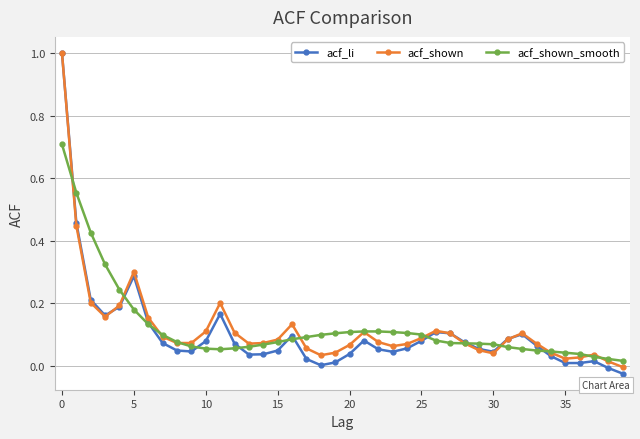

What is the maximum value shown in the chart?

1.0